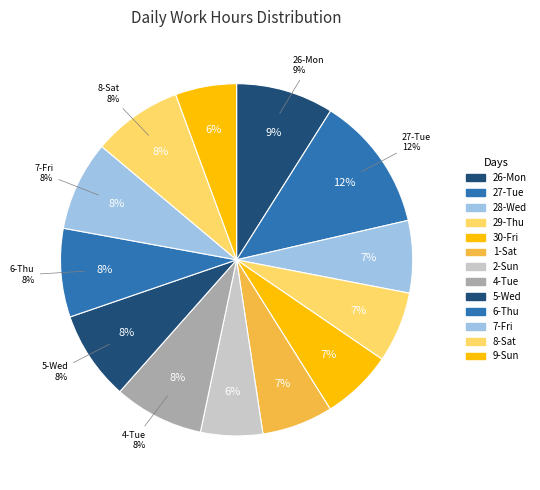

Which category has the smallest portion of the pie?

9-Sun